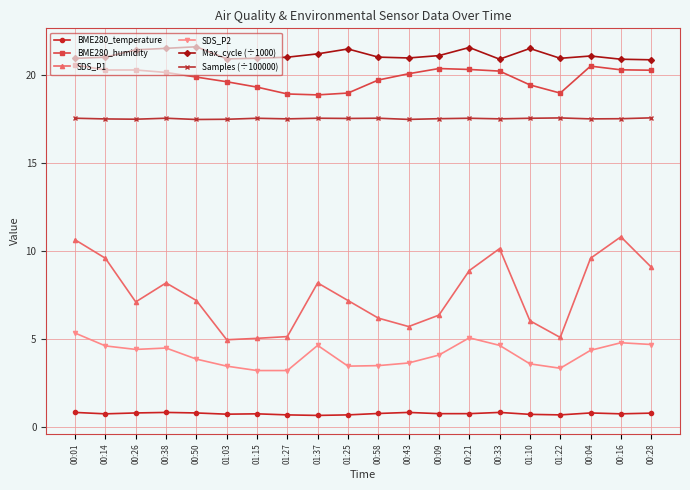

Does the chart have visible grid lines?

Yes